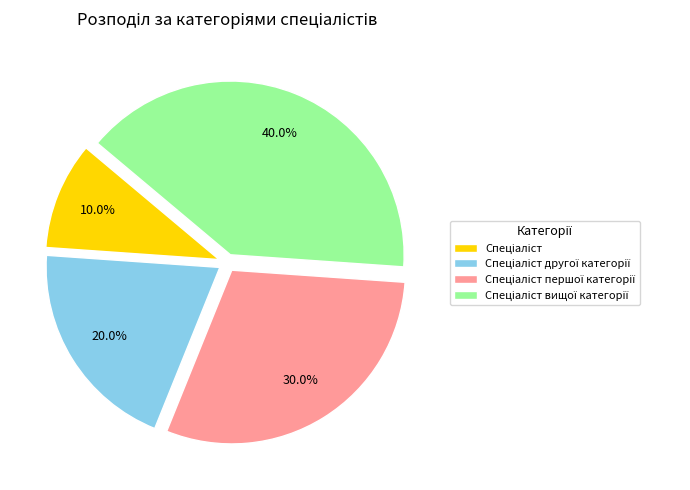

To the nearest percent, what is the difference between the largest and smallest slice percentages?

30%